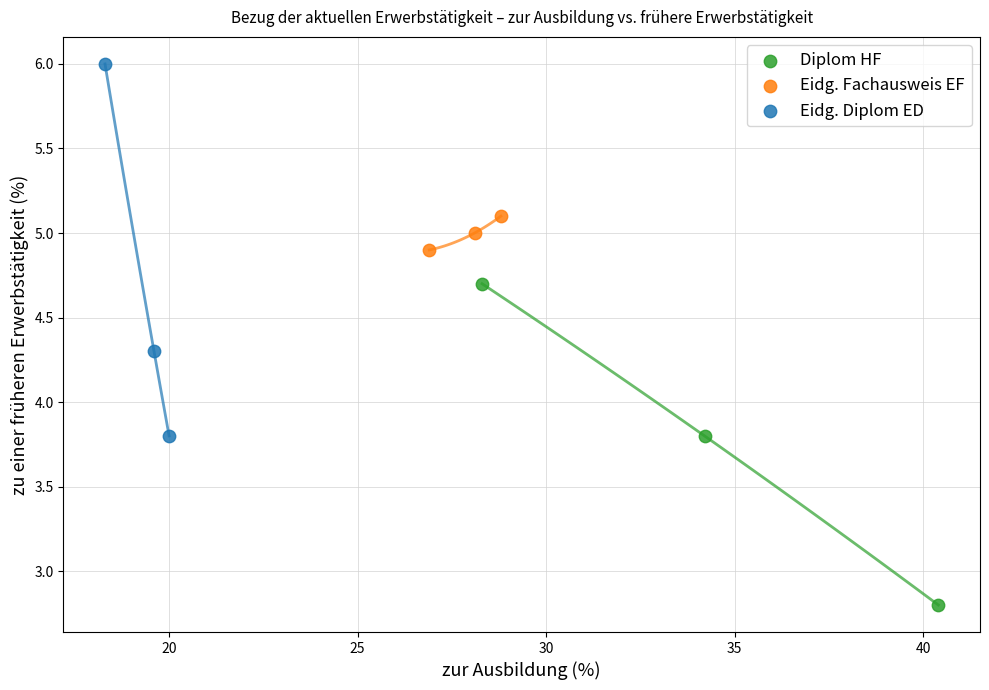

Which series contains the lowest Y value?

Diplom HF